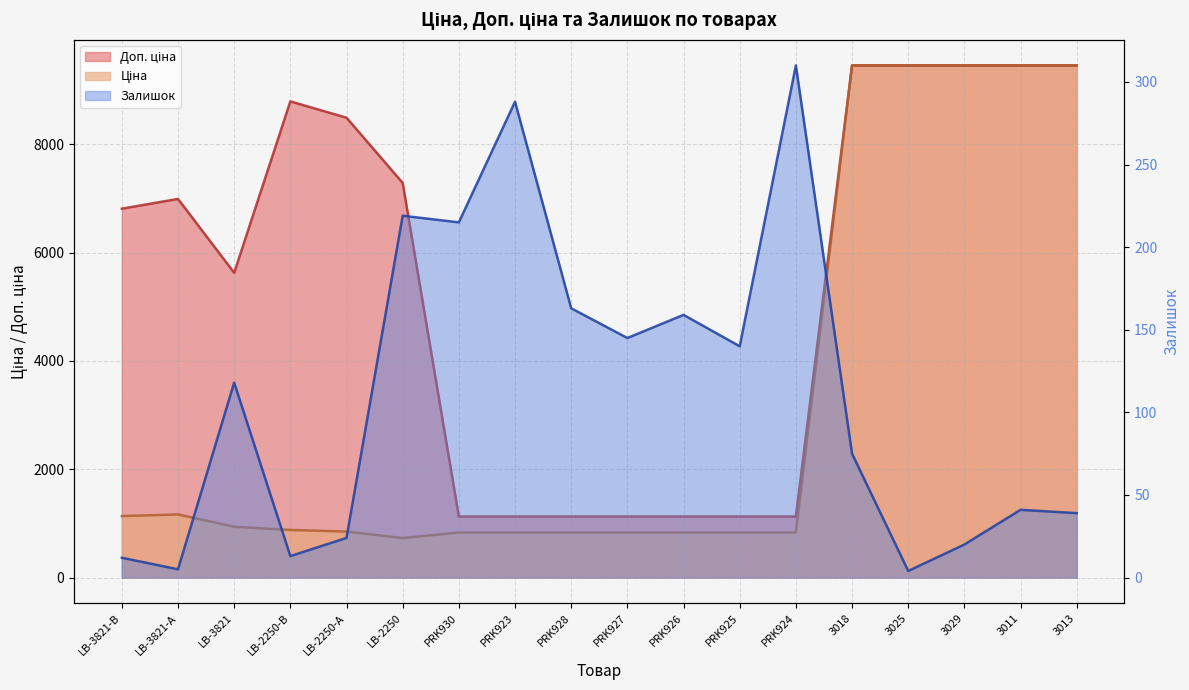

Rank the series by their average value, from highest to lowest.

Доп. ціна, Ціна, Залишок